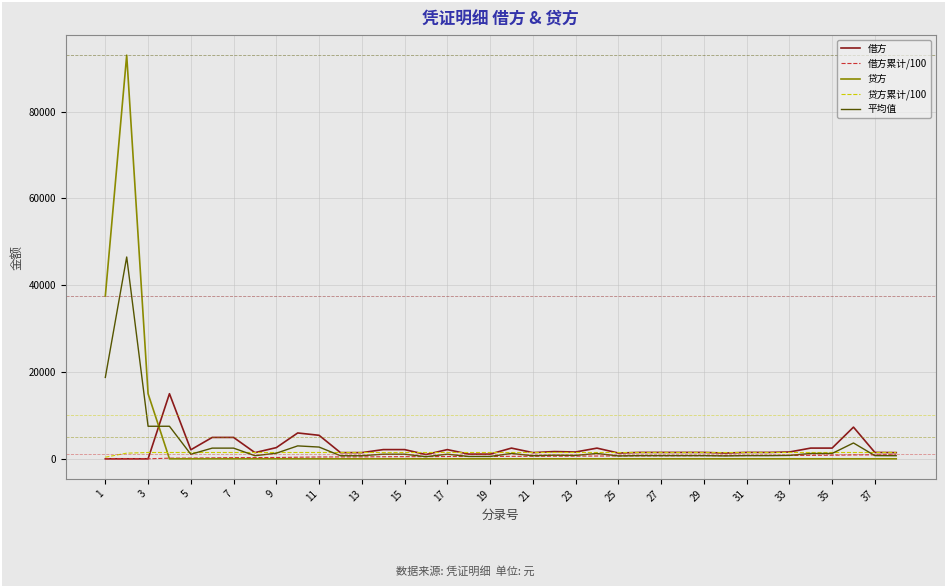

What is the greatest value displayed?

92983.8